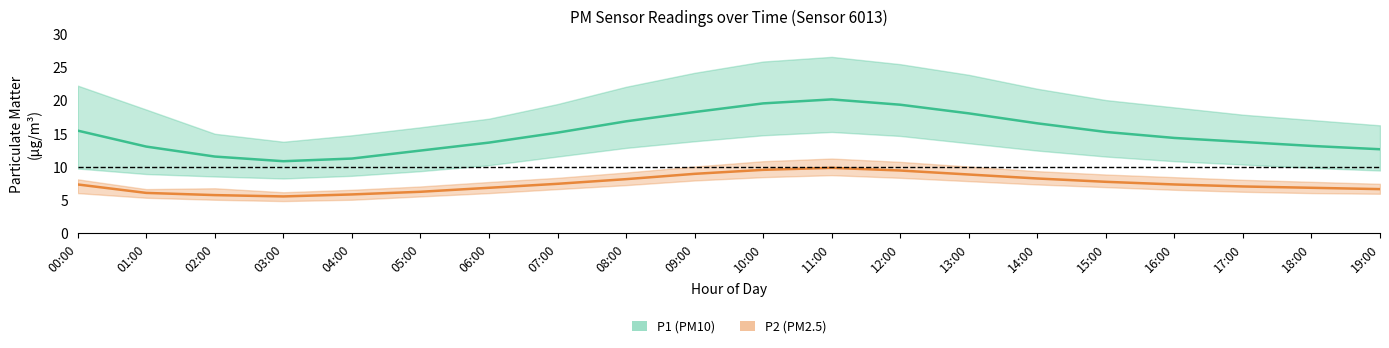

What is the sum of all P1 (PM10) values?

300.3